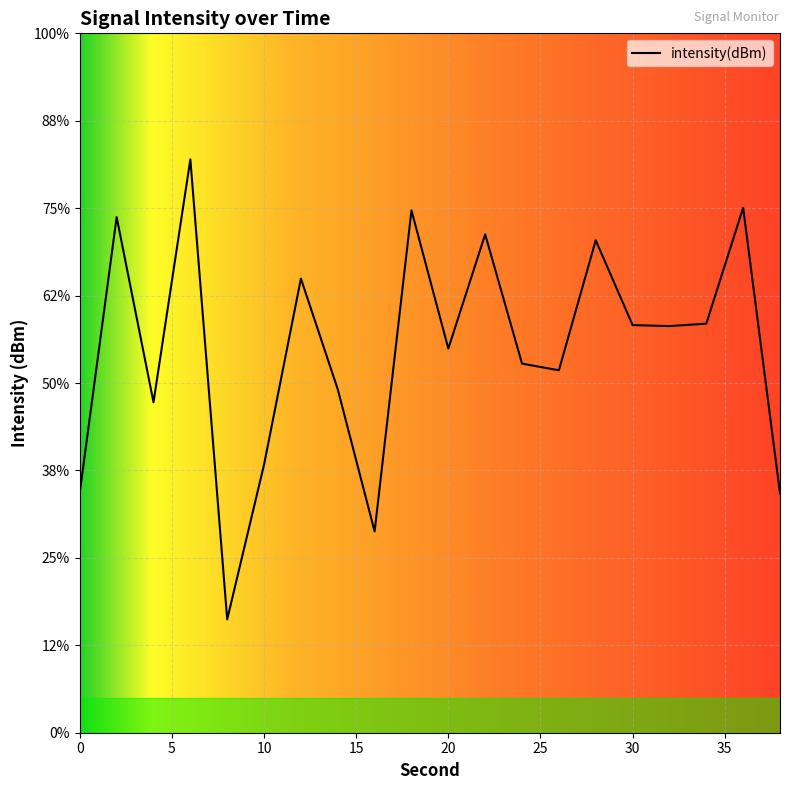

Where does the data first go above -116?

2